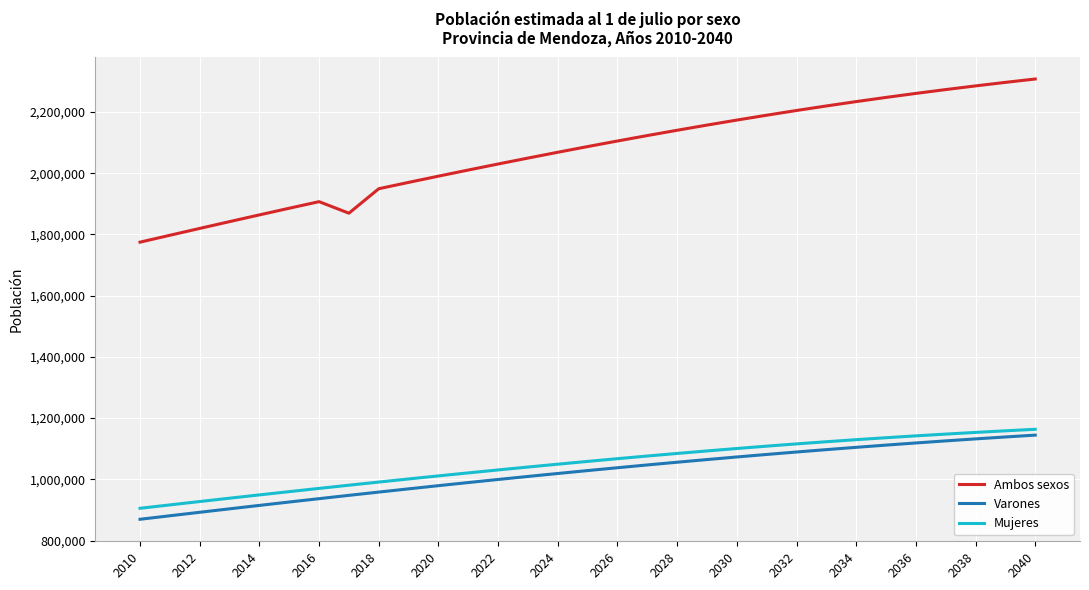

Which series has the largest range (max minus min)?

Ambos sexos